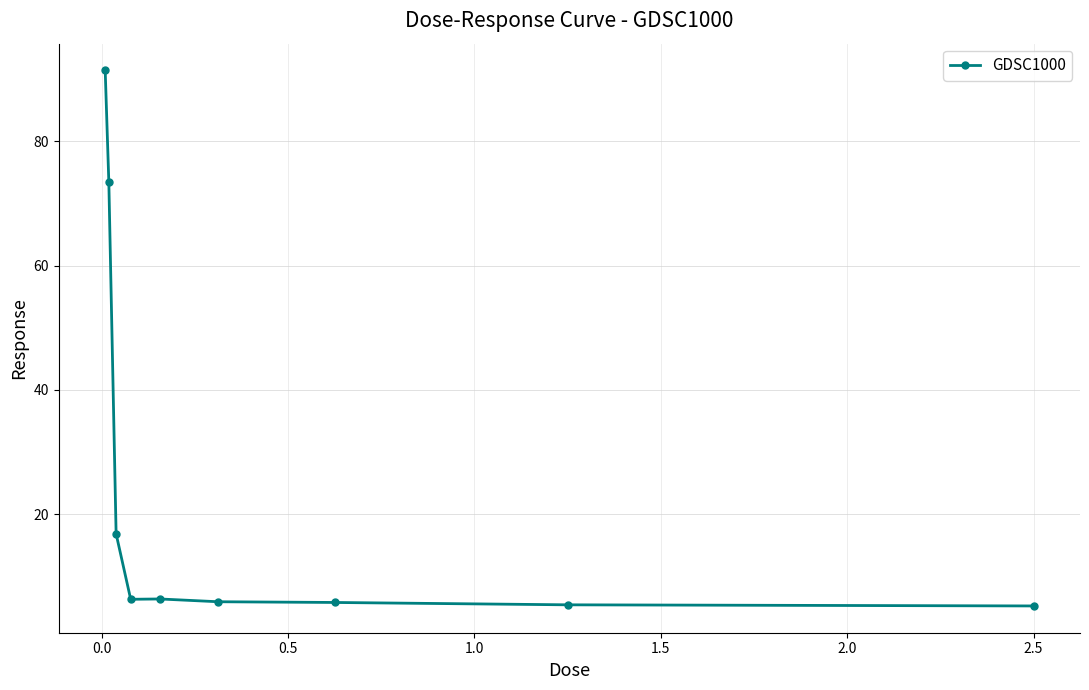

What is the difference between the second highest and minimum values?

68.1